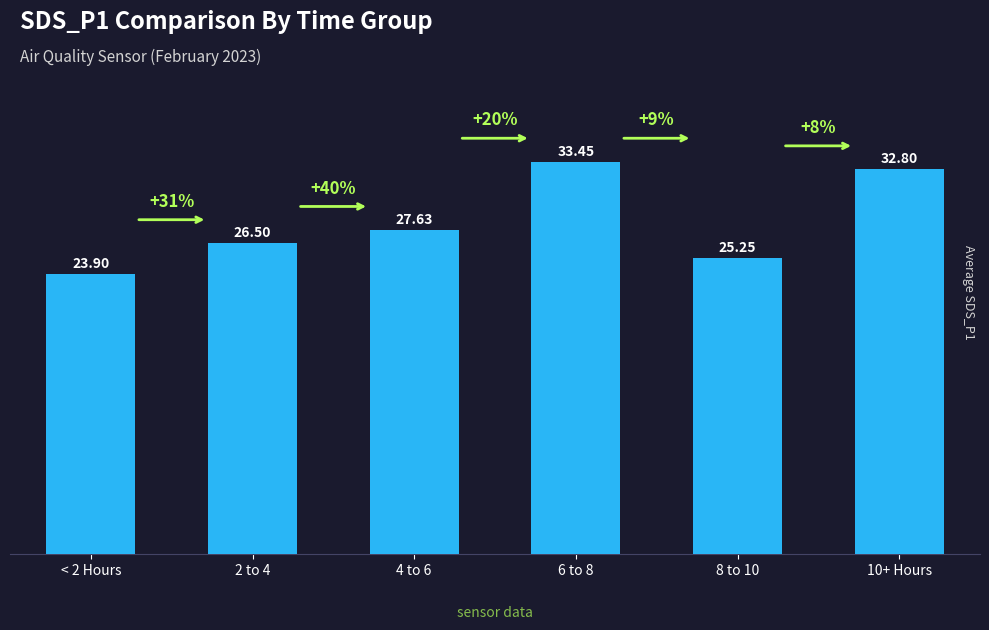

At which label does the data first exceed 27?

4 to 6